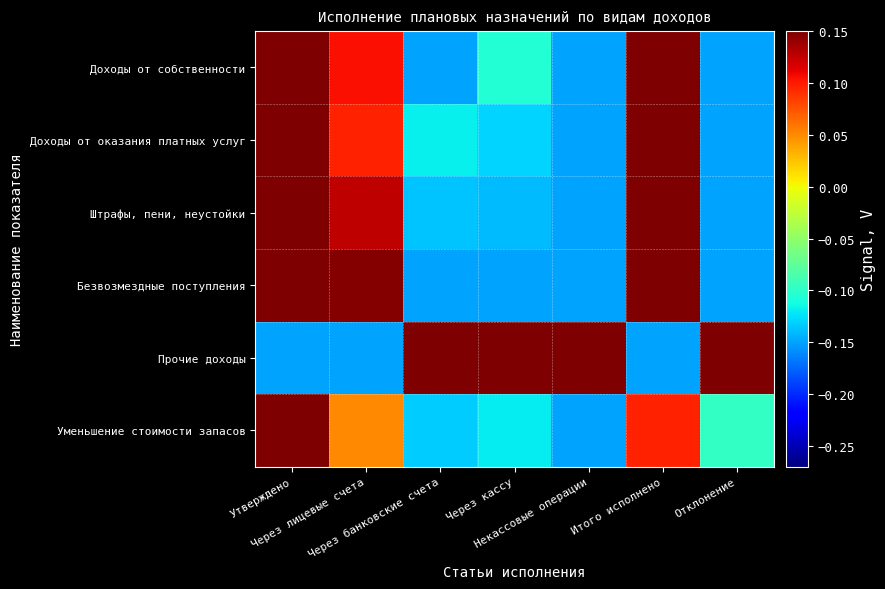

At how many categories does at least one series exceed 0?

7